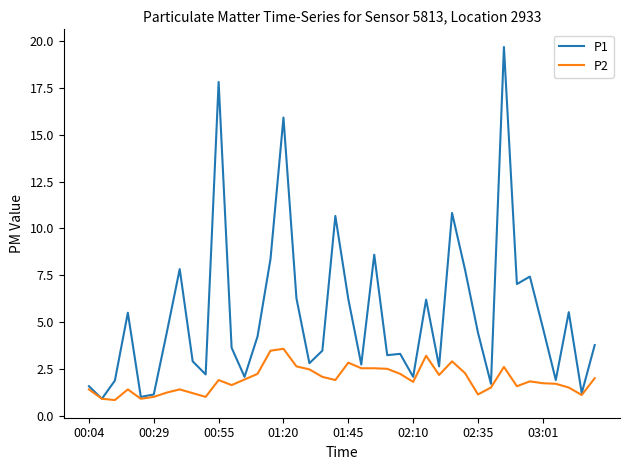

Which series has the largest range (max minus min)?

P1